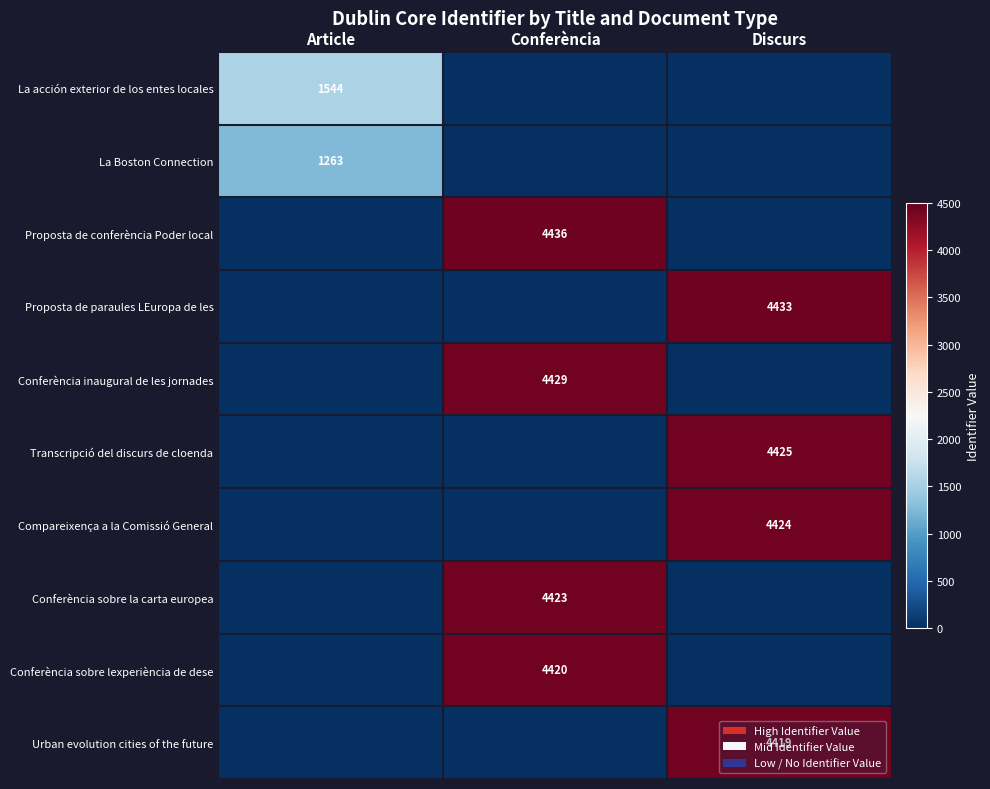

The Conferència sobre la carta europea series shows 1089 at Conferència. True or false?

False